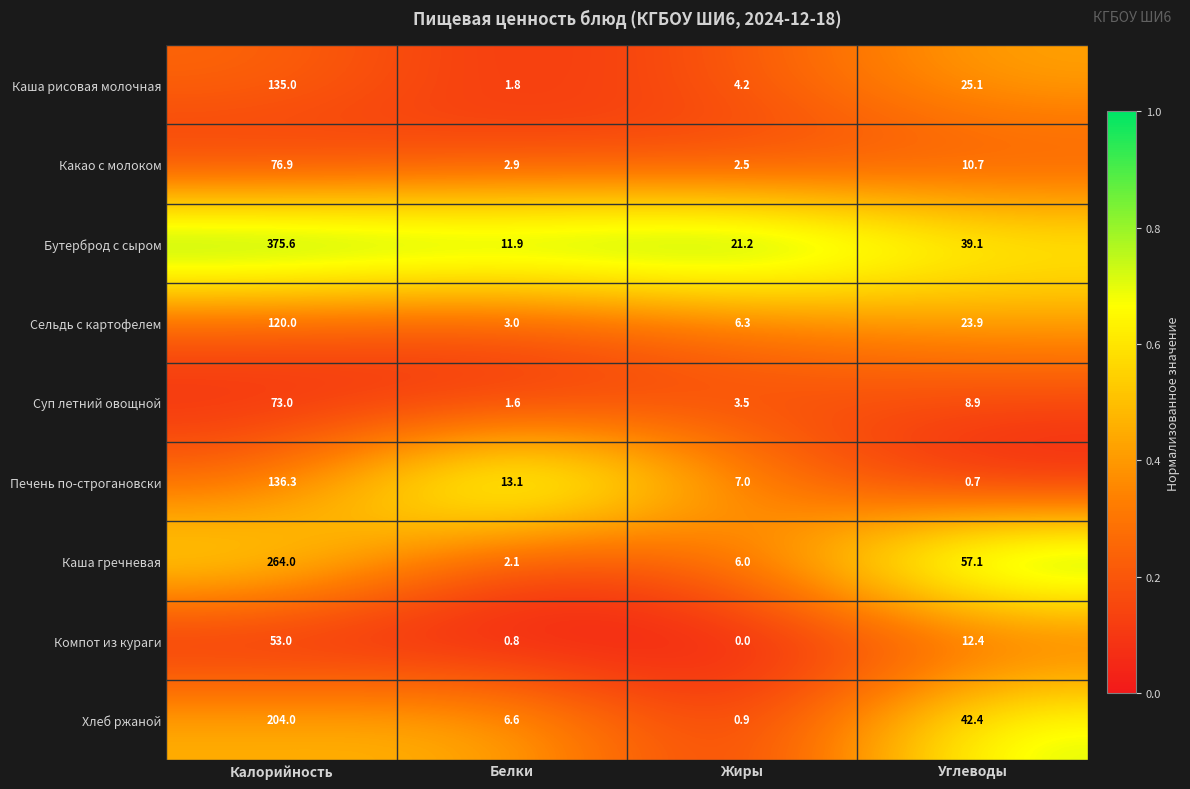

At Жиры, list the series in order from smallest to largest.

Компот из кураги, Хлеб ржаной, Какао с молоком, Суп летний овощной, Каша рисовая молочная, Каша гречневая, Сельдь с картофелем, Печень по-строгановски, Бутерброд с сыром